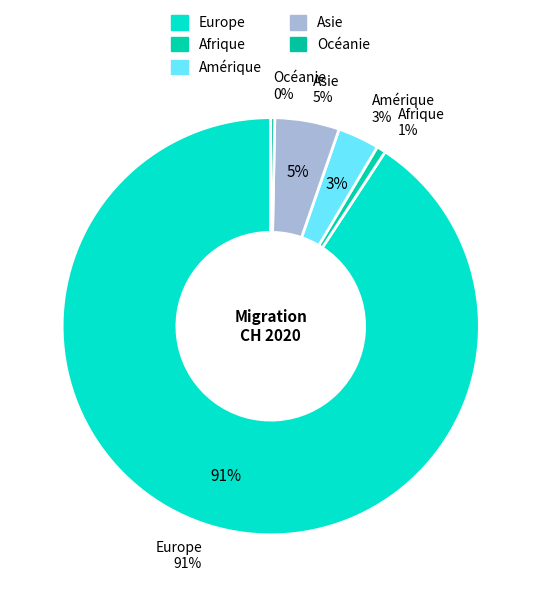

How many segments does this pie chart have?

5